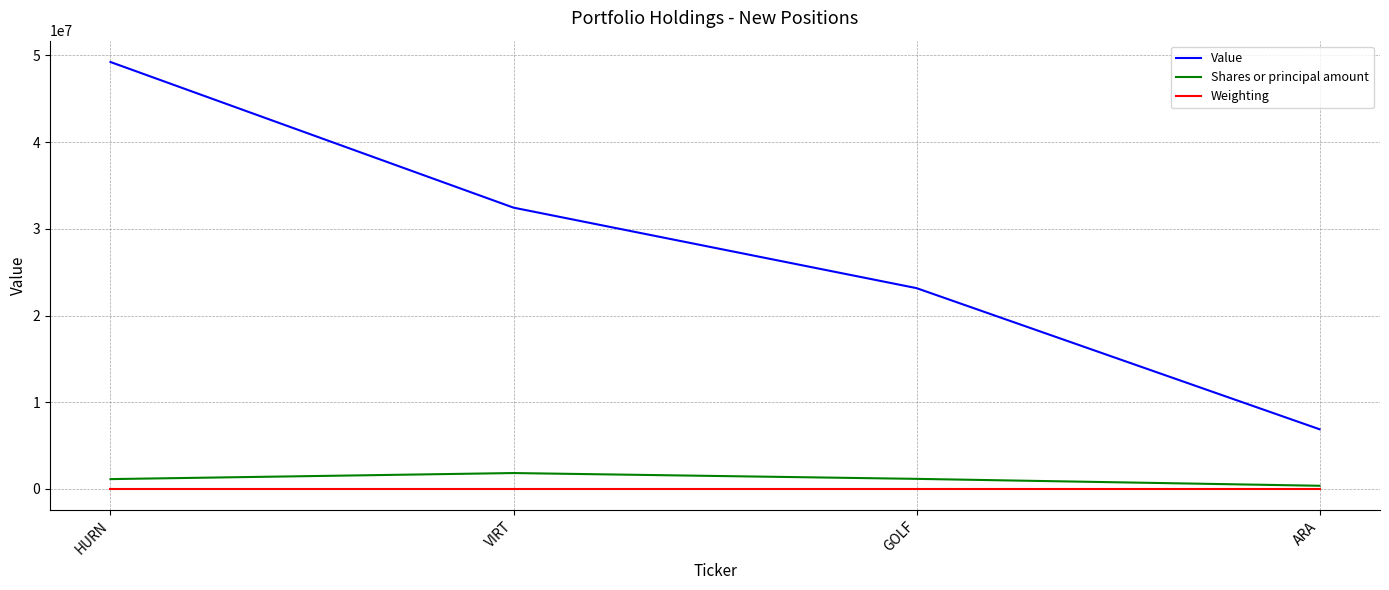

Which category has the highest value across all series?

HURN